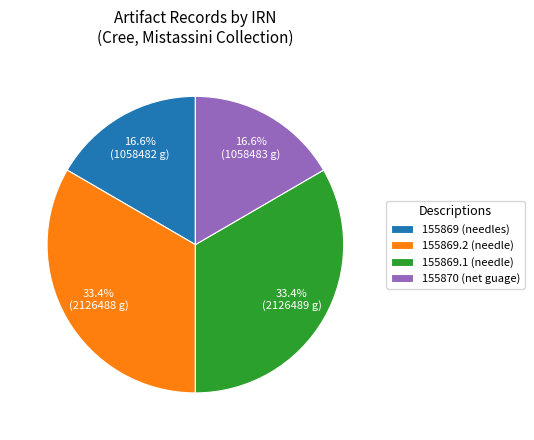

What is the ratio of the value at 155869.2 (needle) to the value at 155869.1 (needle)?

1.0